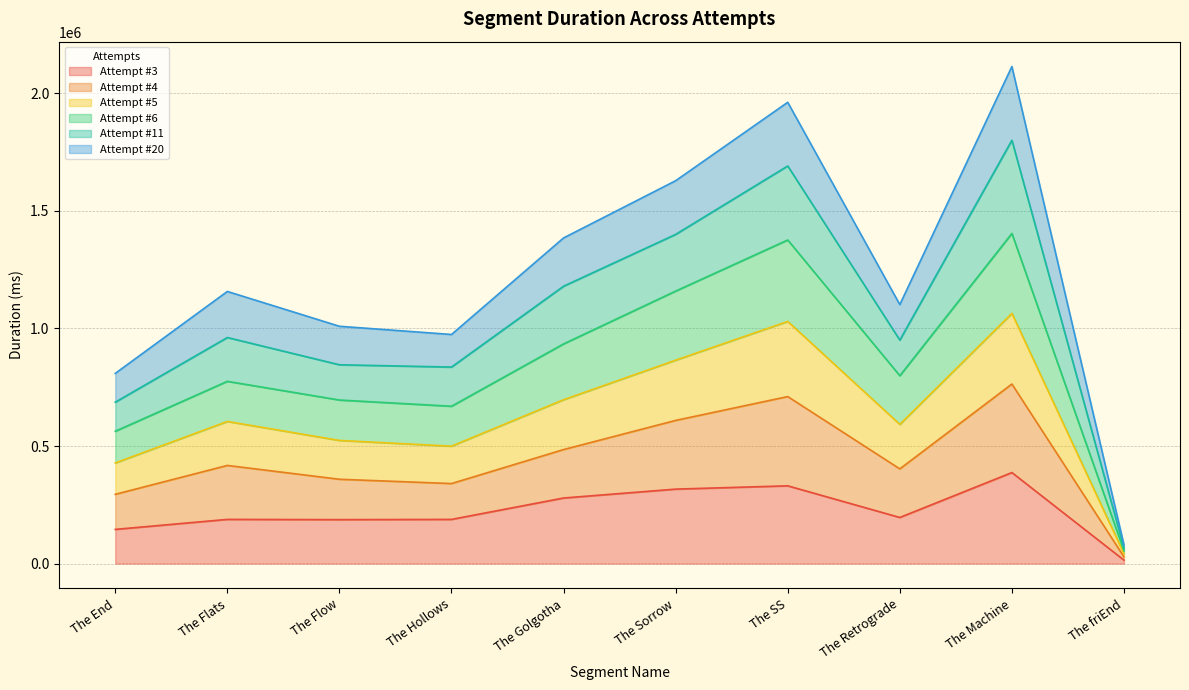

The Attempt #6 series shows 1193528 at The End. True or false?

False